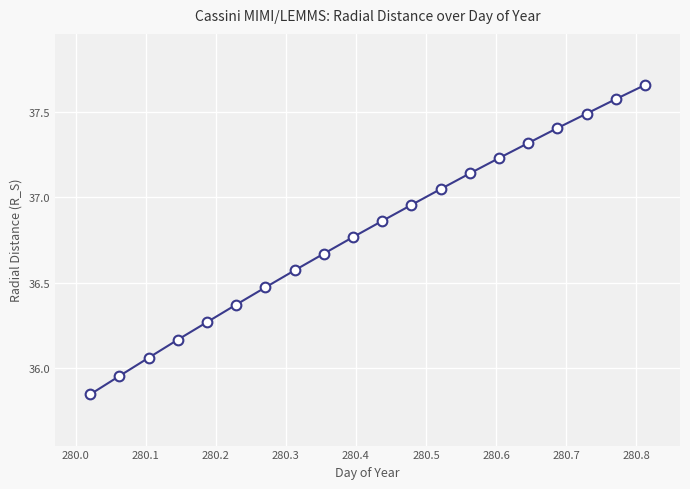

True or false: there are more than 0 points higher than both neighbors.

False